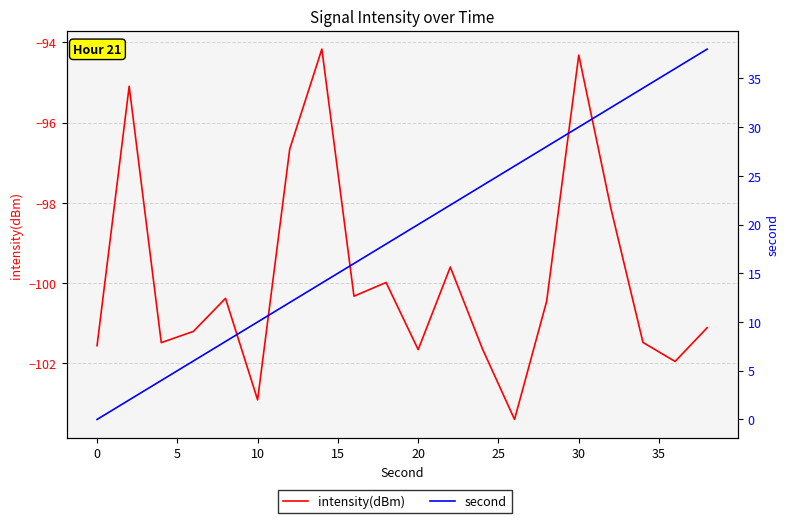

What are all the series names shown in the legend?

intensity(dBm), second